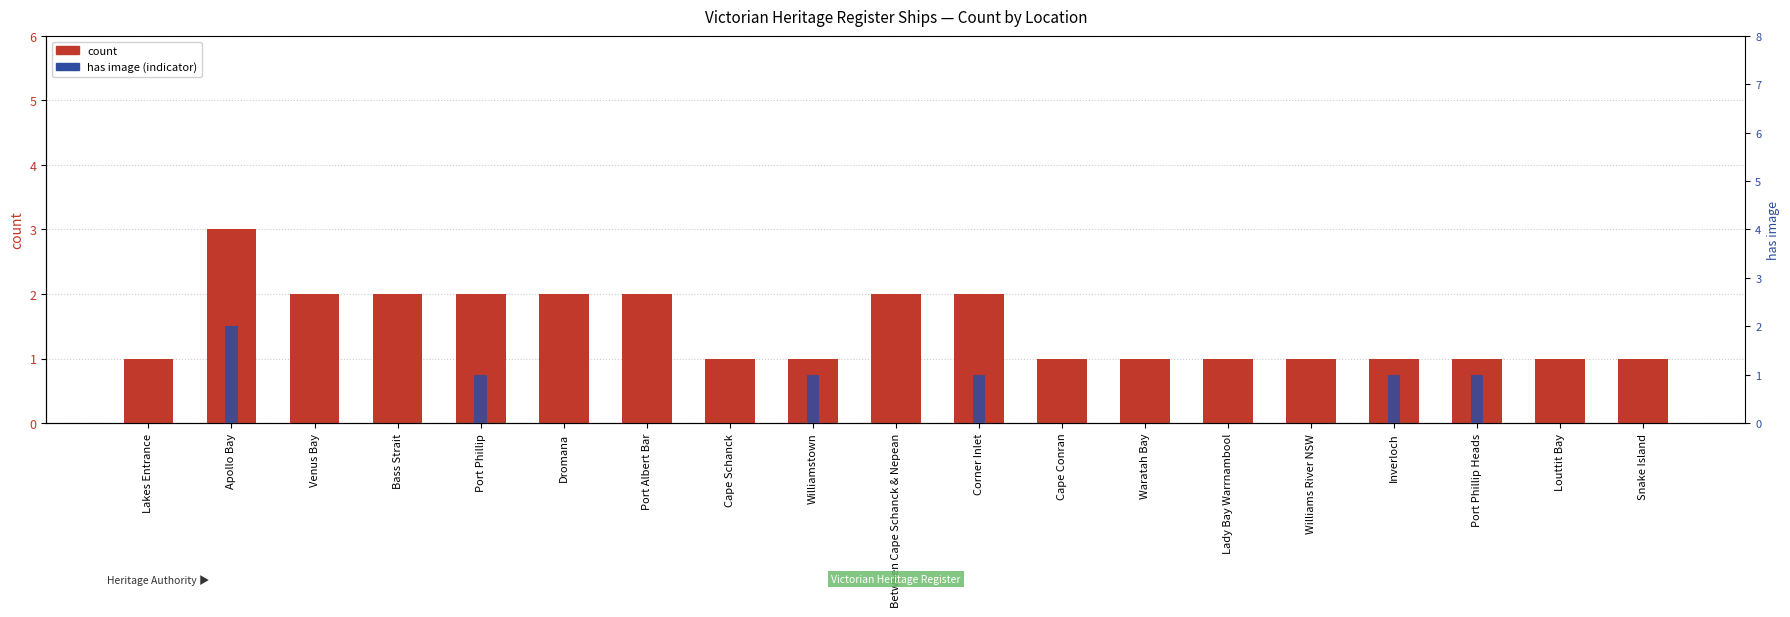

Between Williams River NSW and Snake Island, which series saw the biggest shift?

count